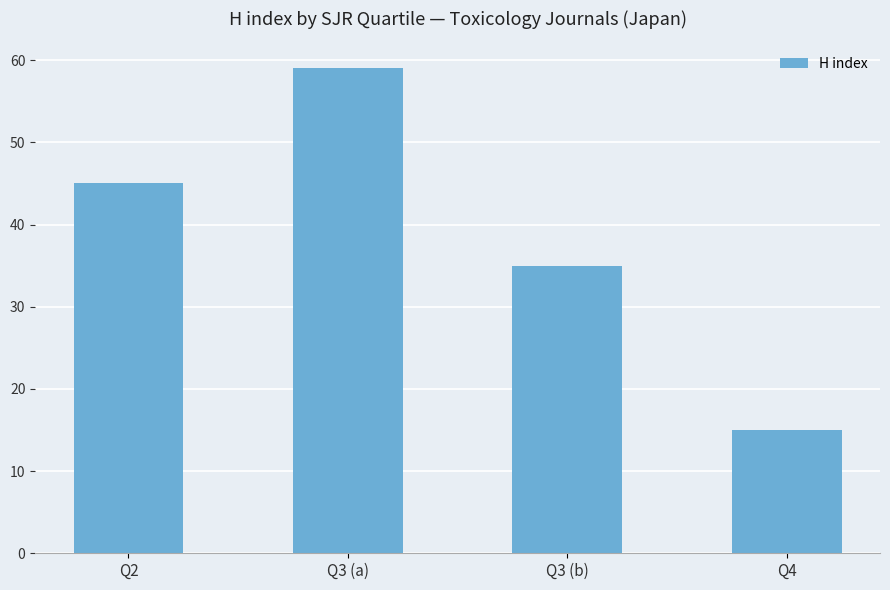

What is the label of the 1st bar from the left?

Q2